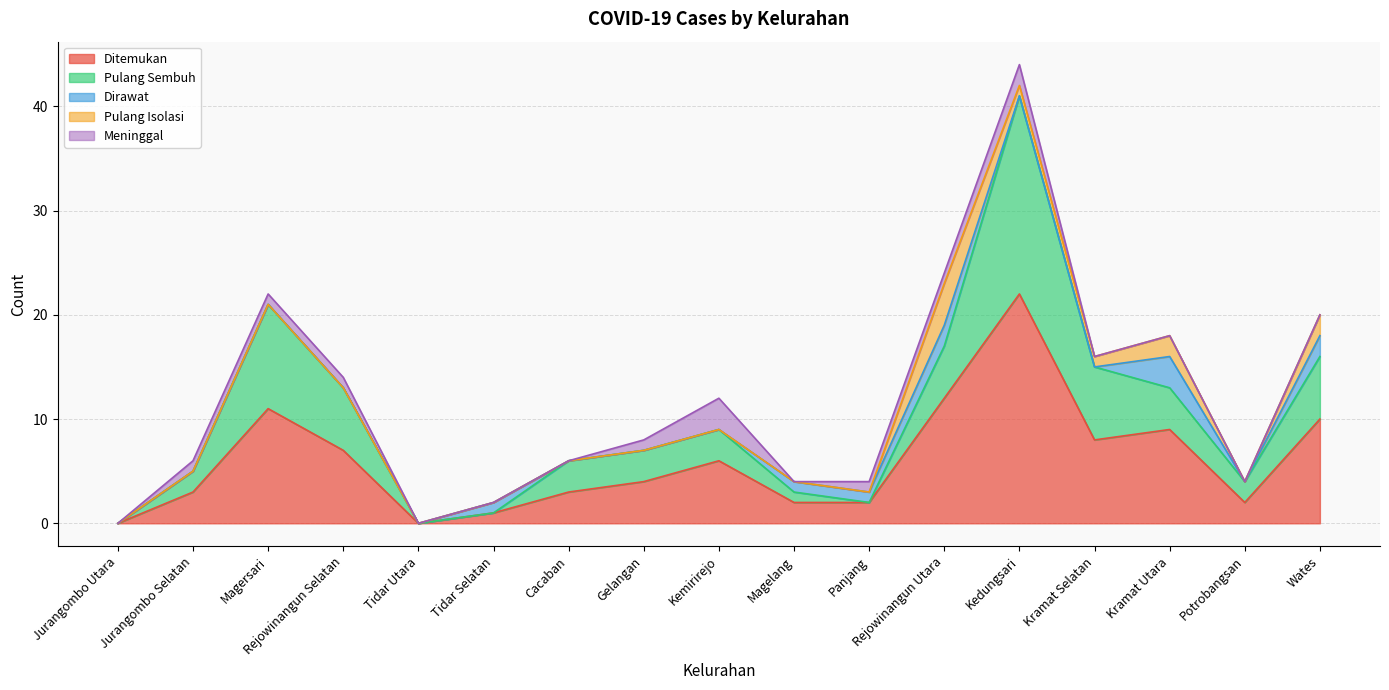

What is the sum of all Pulang Isolasi values?

10